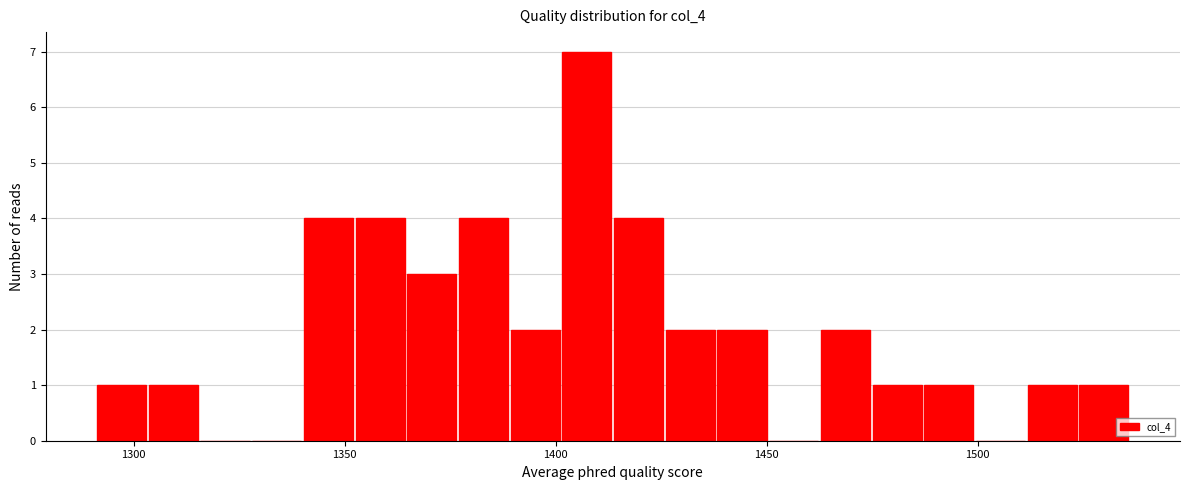

Around what value on the x-axis is the tallest bar? Give the approximate position of its centre, as read against the axis.

1405